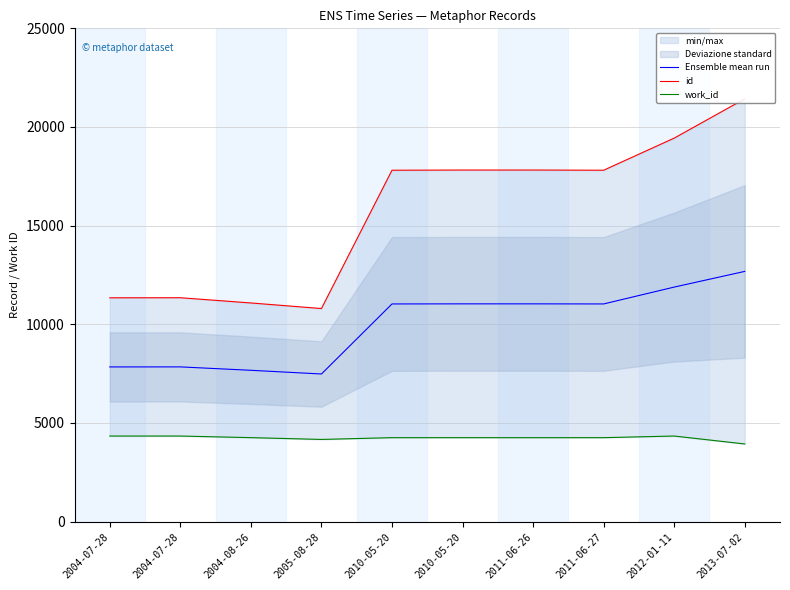

True or false: id has a value of 7467.1 at 2010-05-20.

False